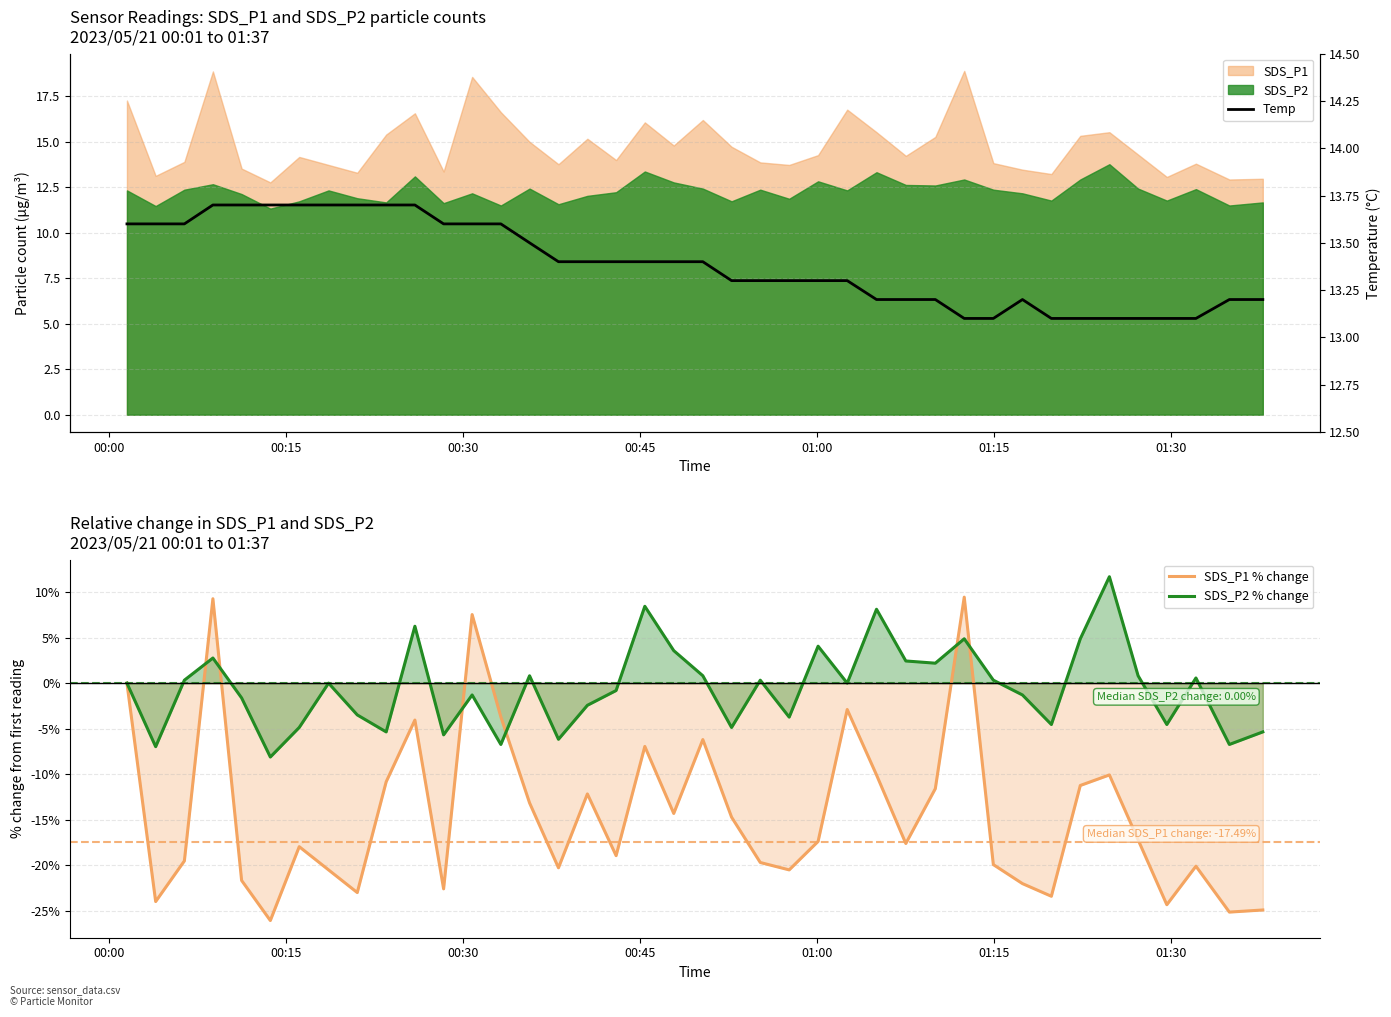

What is the value of the SDS_P1 % change point at the 16th from the left?

-20.3